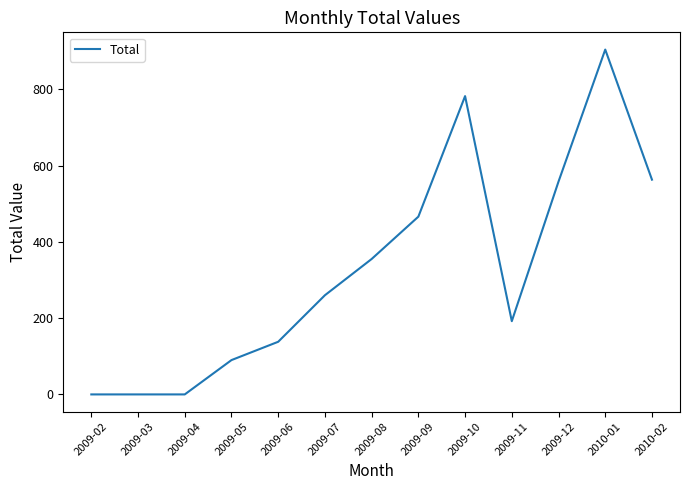

Approximately how many times larger is the value at 2010-02 compared to 2009-10?

0.7